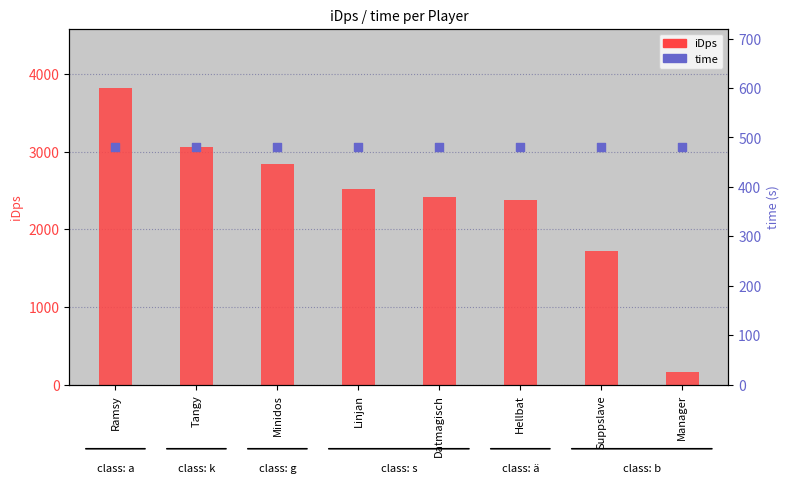

Which series reaches the maximum Y coordinate?

iDps